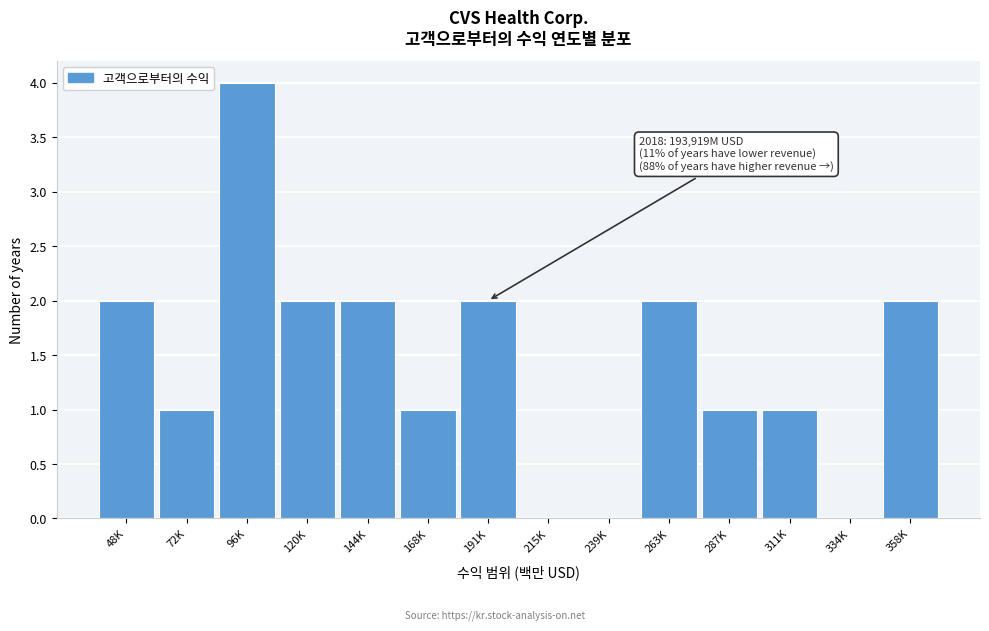

Reading right to left, transcribe all the data shown in this chart.

358K=2	334K=0	311K=1	287K=1	263K=2	239K=0	215K=0	191K=2	168K=1	144K=2	120K=2	96K=4	72K=1	48K=2